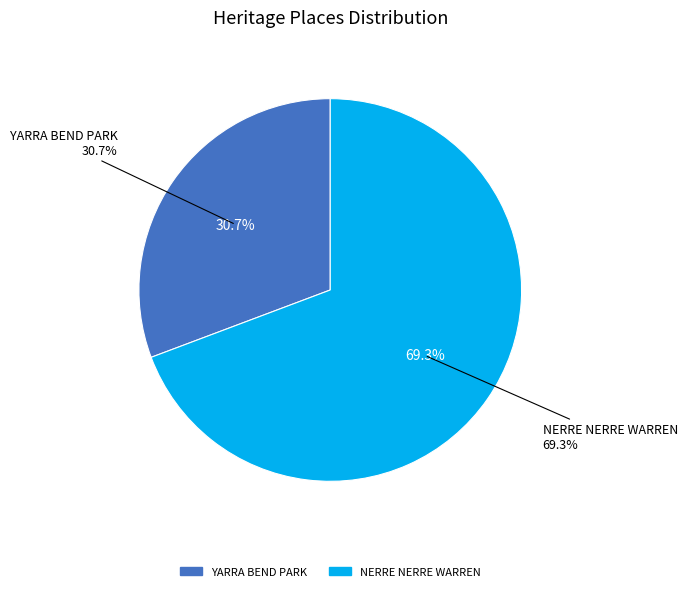

Which slice represents more than half of the pie?

NERRE NERRE WARREN